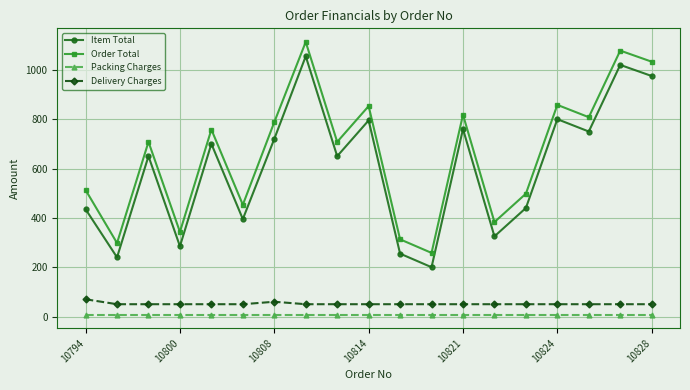

How many distinct data groups are displayed?

4